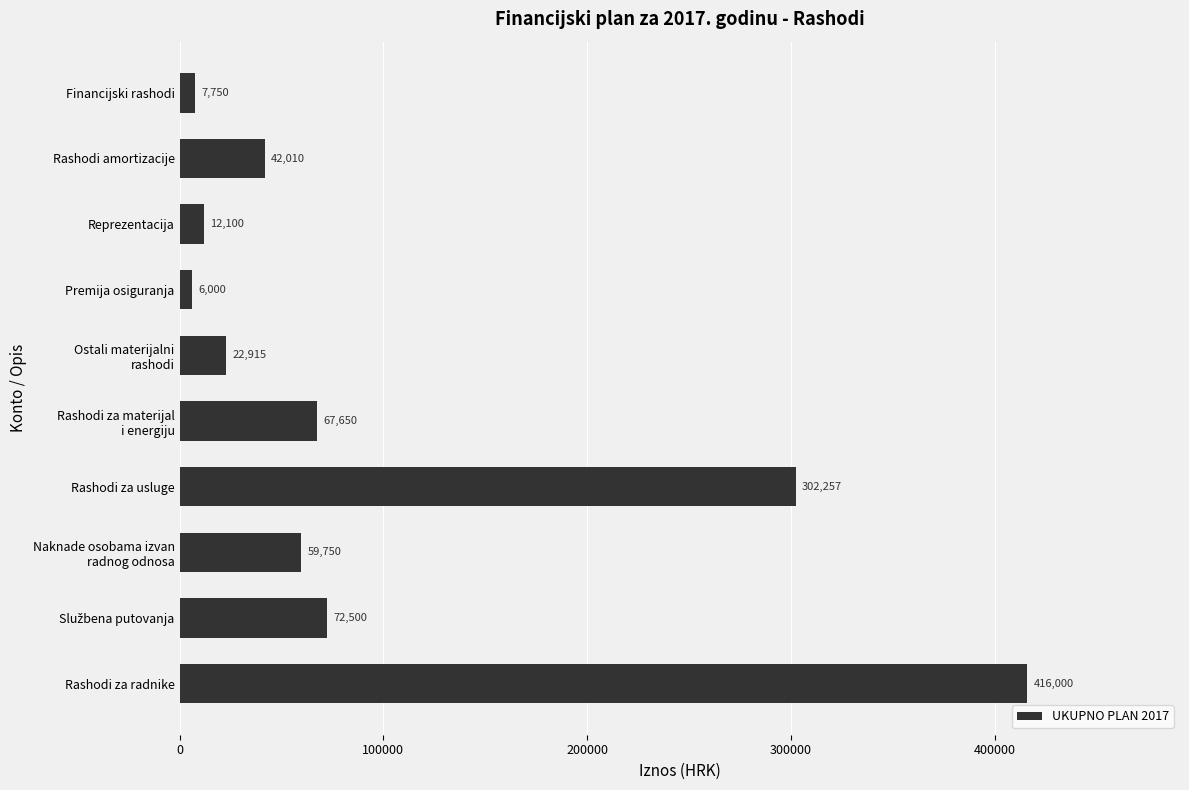

At which label is the value closest to 211000?

Rashodi za usluge